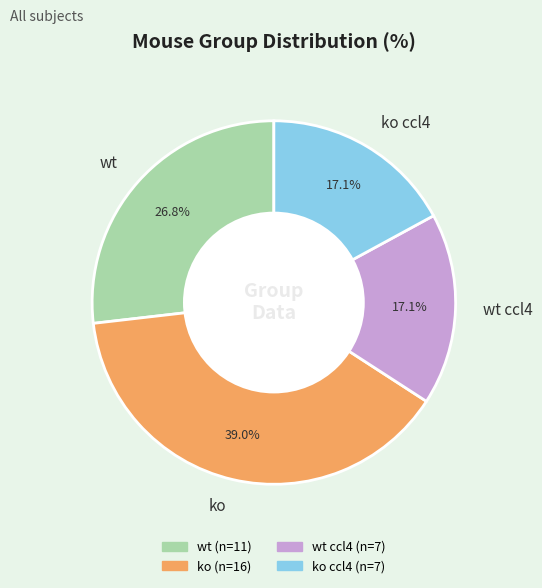

Which has a higher value, ko ccl4 or ko?

ko